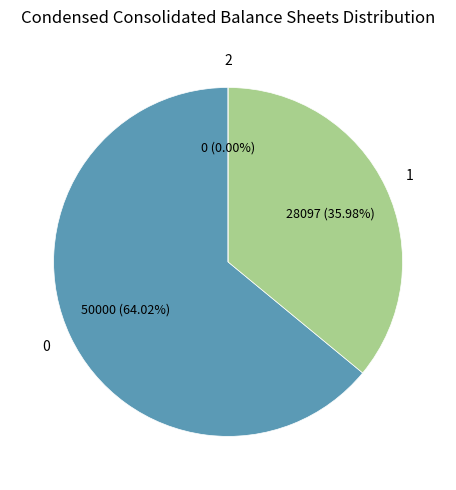

Combined, what portion of the pie is Common stock, shares authorized and Common stock, shares issued?

100.0%